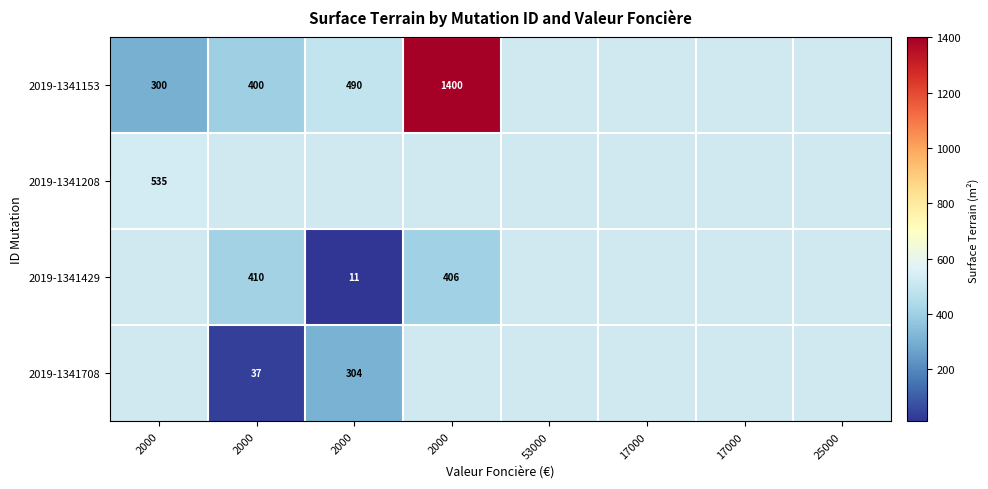

How many values in 2019-1341429 are above zero?

3